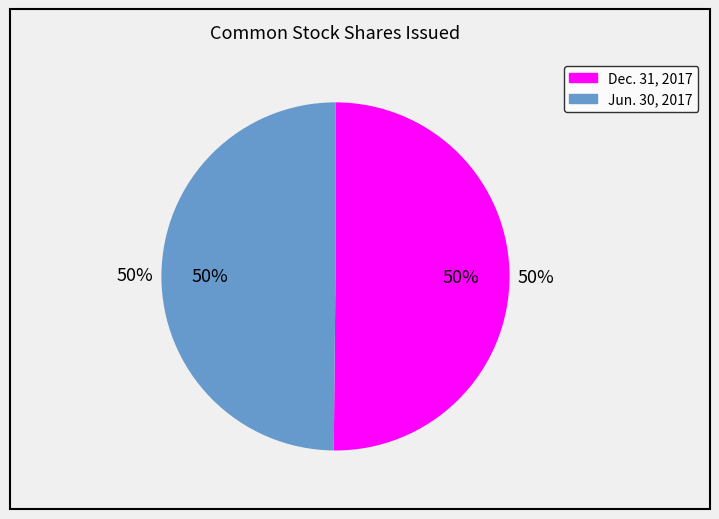

Between Common Stock, Shares Issued (Dec. 31, 2017) and Common Stock, Shares Issued (Jun. 30, 2017), which is larger?

Common Stock, Shares Issued (Dec. 31, 2017)